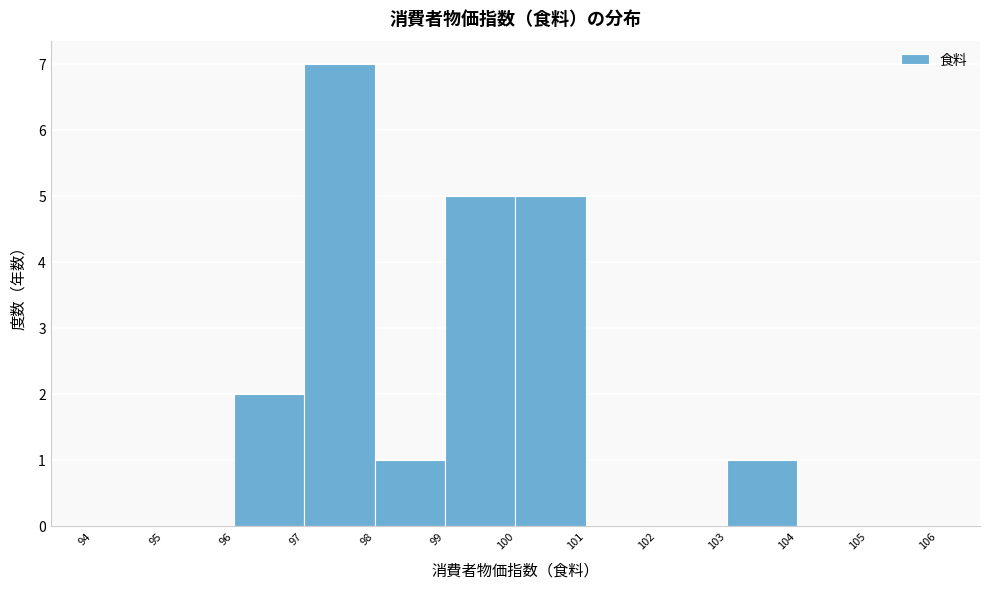

Reading left to right, list every bar in this chart as the range it spans on the x-axis followed by its height. The values are not printed on the chart, so give them approximately, as read against the axis.

94 to 95: 0
95 to 96: 0
96 to 97: 2
97 to 98: 7
98 to 99: 1
99 to 100: 5
100 to 101: 5
101 to 102: 0
102 to 103: 0
103 to 104: 1
104 to 105: 0
105 to 106: 0